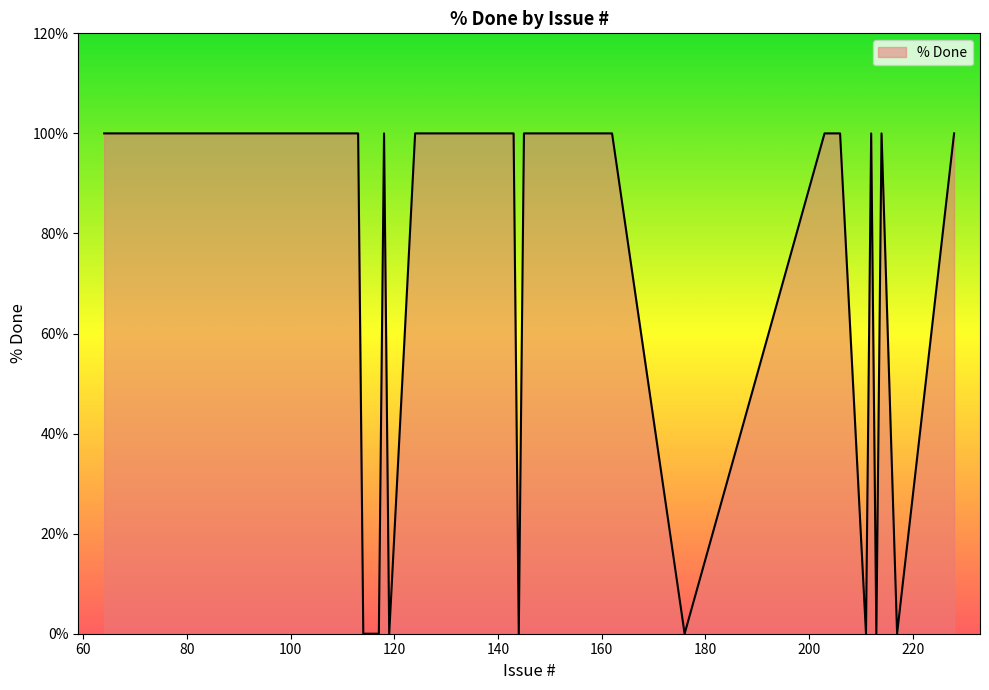

What is the maximum value shown in the chart?

100